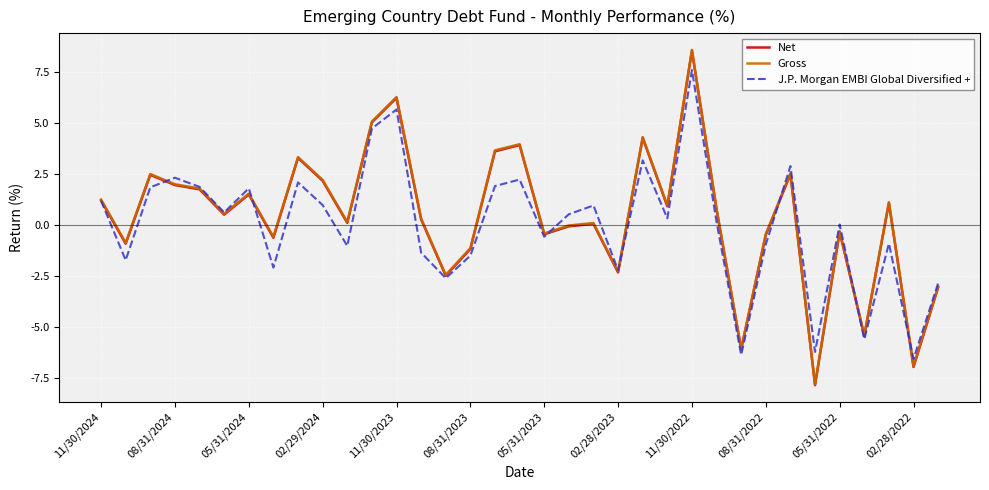

What is the smallest value displayed?

-7.8